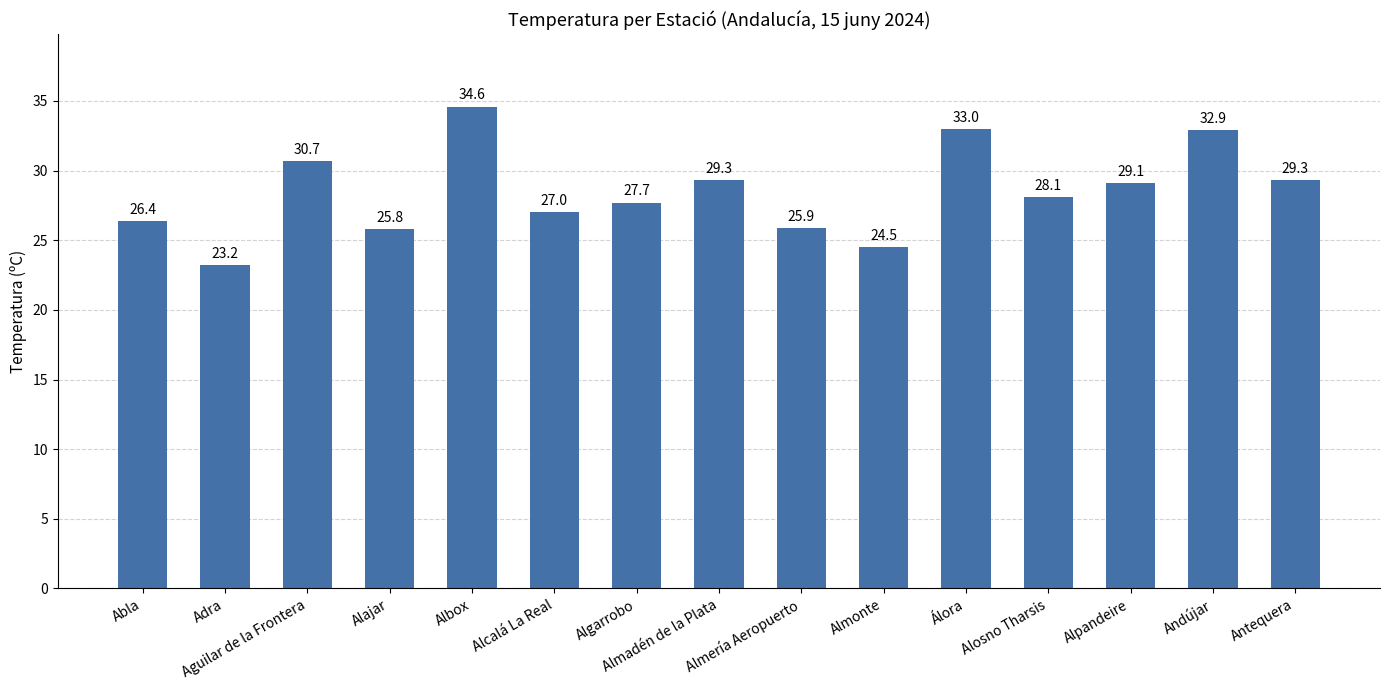

What is the value of the 13th bar from the left?

29.1